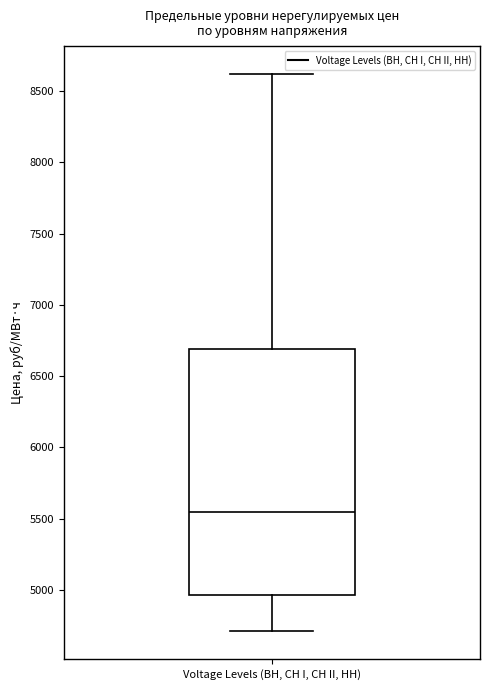

Where does the upper whisker of the box for Voltage Levels (ВН, СН I, СН II, НН) end on the y-axis? The values are not printed on the chart, so give them approximately, as read against the axis.

8600